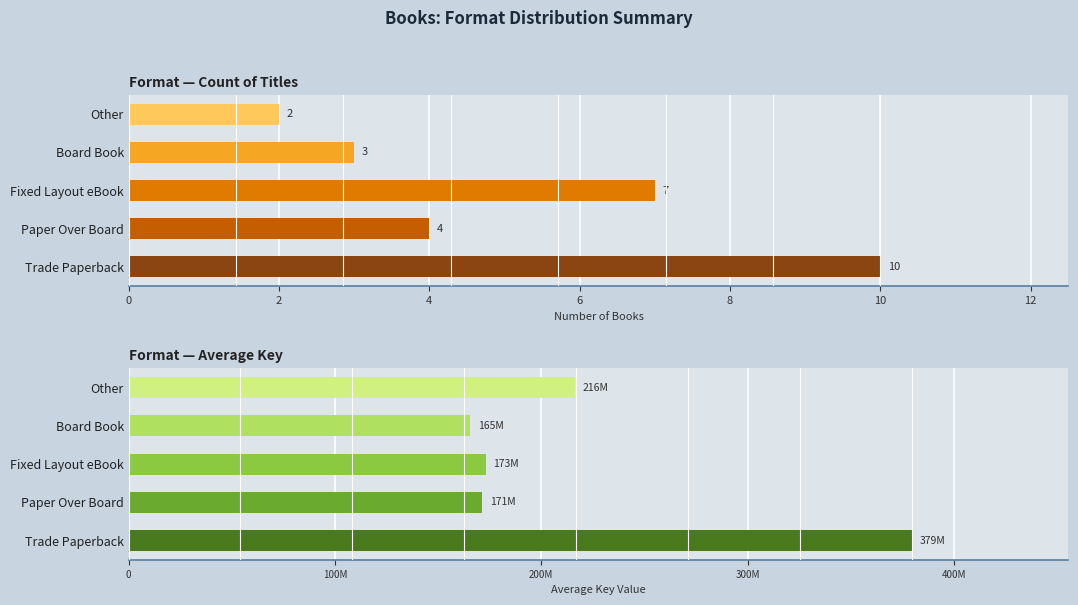

Between Trade Paperback and Board Book, which series saw the biggest shift?

Avg Key